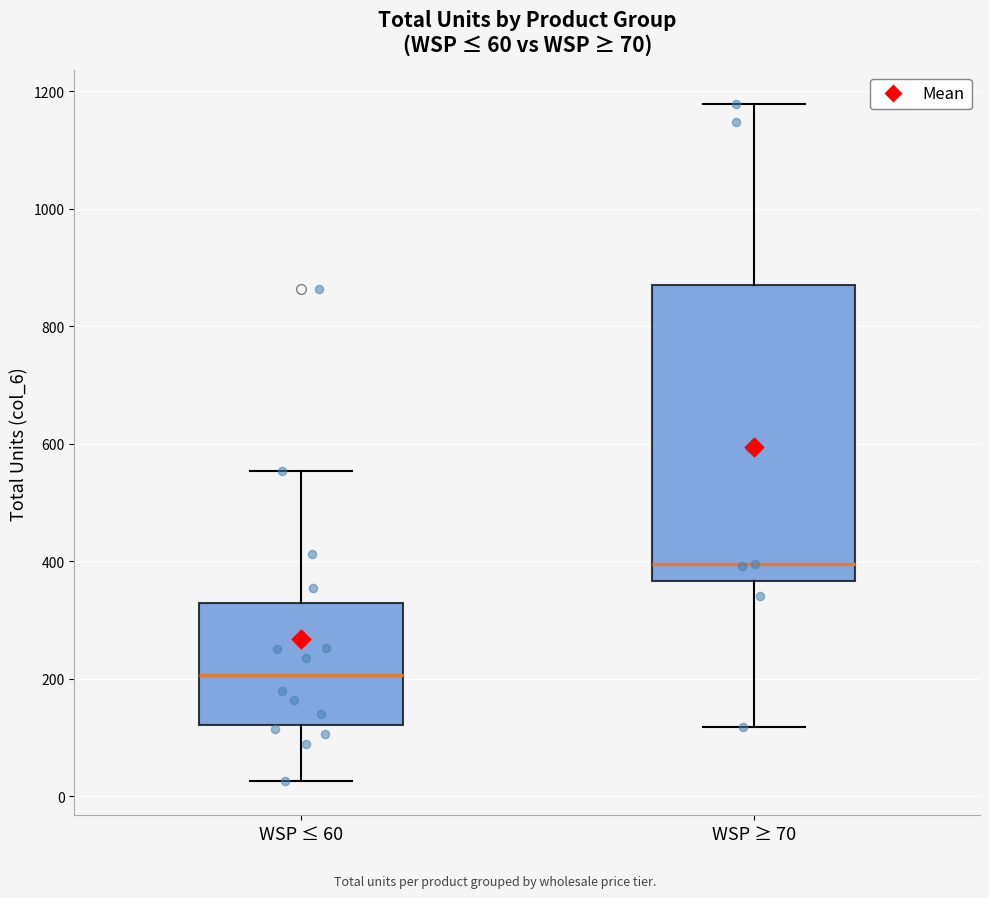

Which box is the tallest, from its lower edge to its upper edge?

WSP ≥ 70